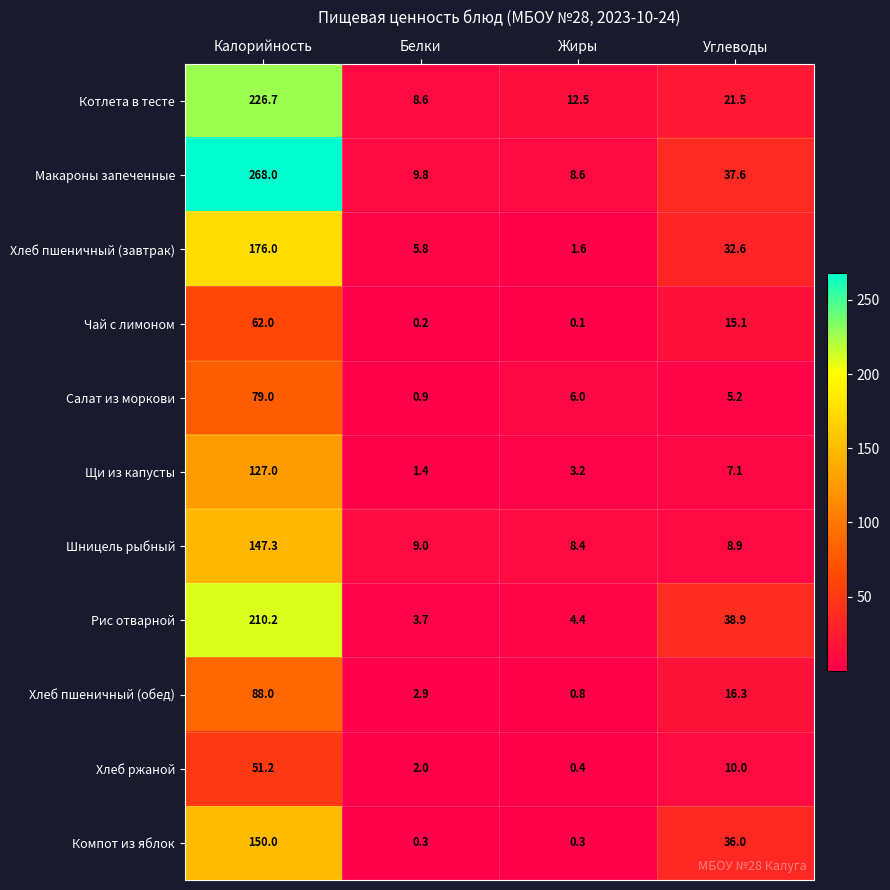

At Жиры, list the series in order from largest to smallest.

Котлета в тесте, Макароны запеченные, Шницель рыбный, Салат из моркови, Рис отварной, Щи из капусты, Хлеб пшеничный (завтрак), Хлеб пшеничный (обед), Хлеб ржаной, Компот из яблок, Чай с лимоном